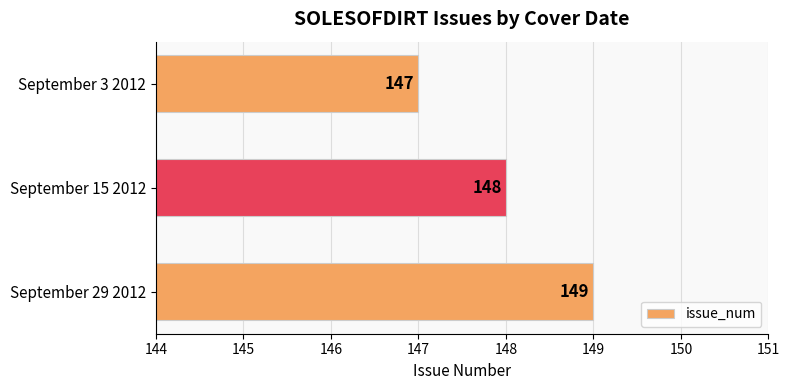

Reading top to bottom, what are all the values shown in this chart?

September 3 2012=147	September 15 2012=148	September 29 2012=149